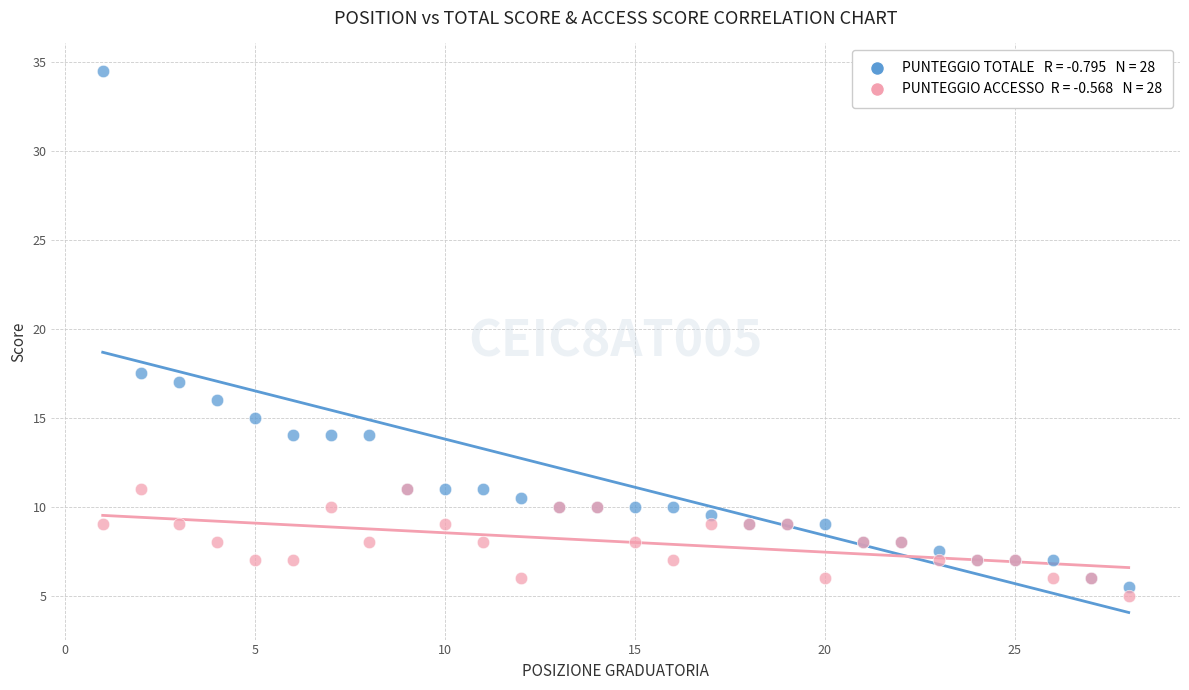

Across all series, what Y value is closest to 19?

17.5